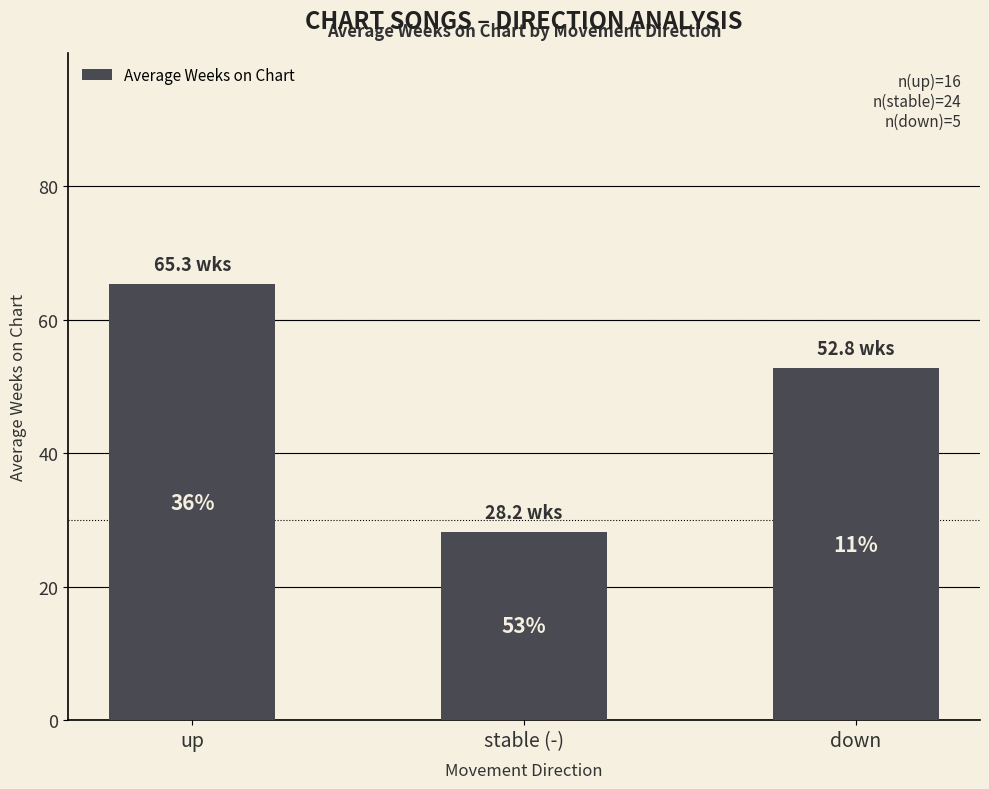

What is the change in value from up to stable (-)?

-37.1